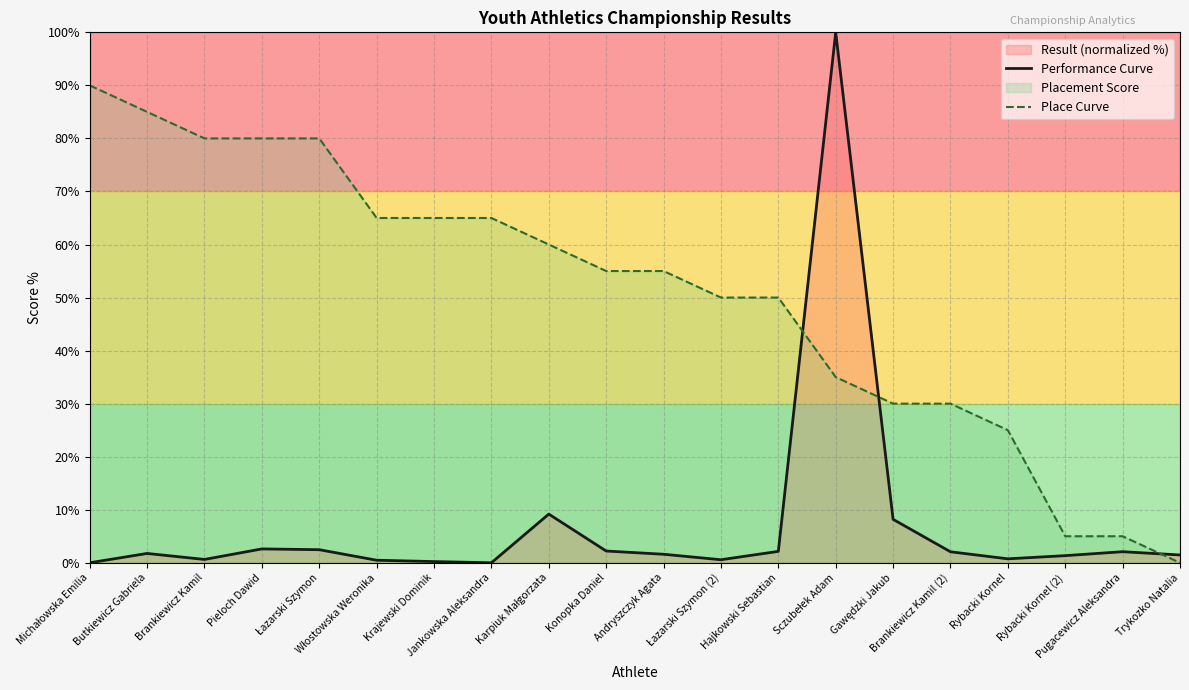

How many values in the Place Curve series exceed 55?

9